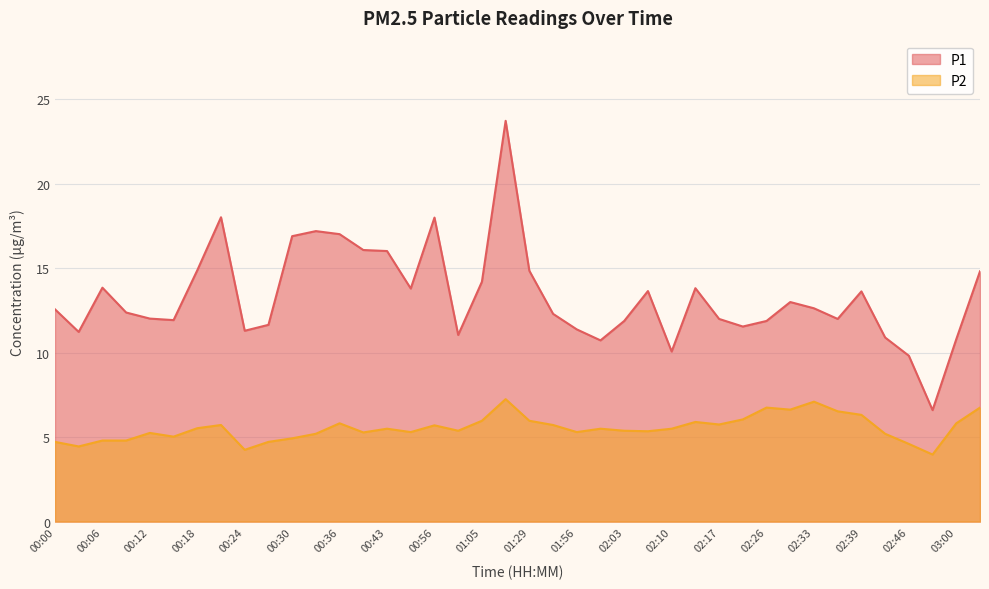

Is it true that P1 equals 11.1 at 01:02?

True